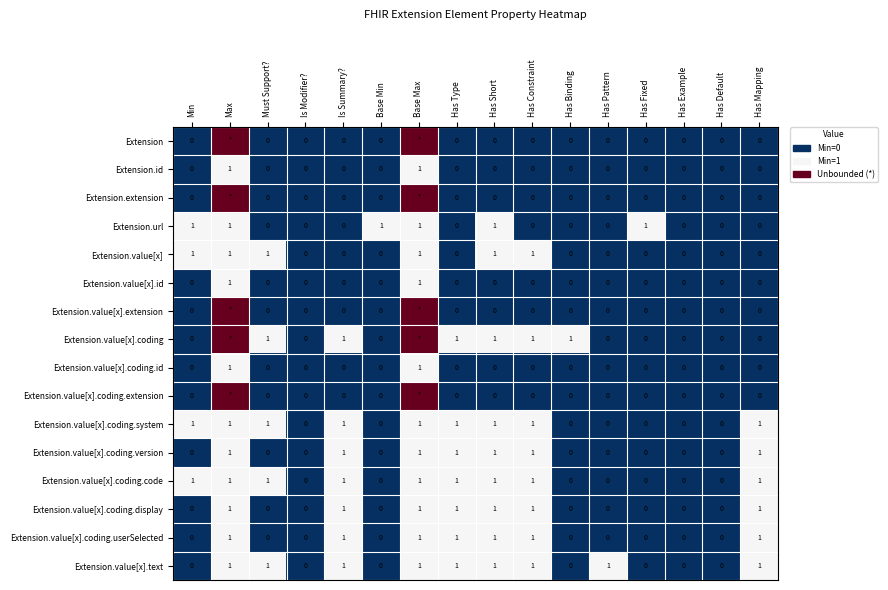

How many Extension.id values are between 0 and 1?

16